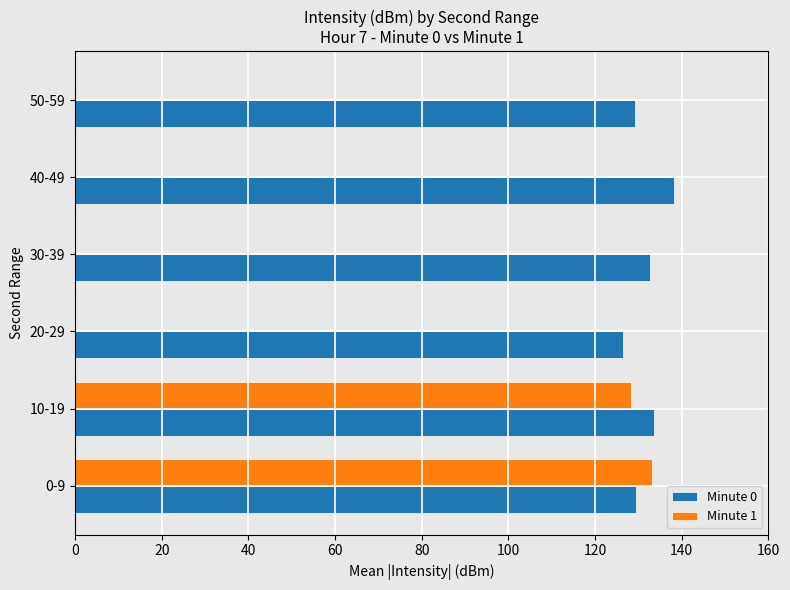

What is the sum of all Minute 1 values?

261.3